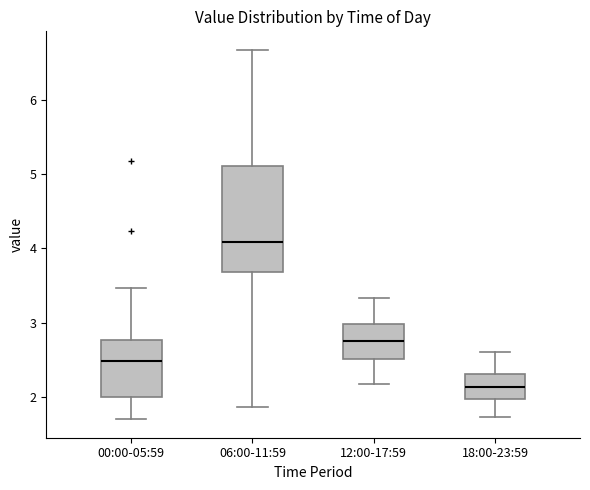

Reading left to right, transcribe this box plot: for each box, give where its median line is, the range the box spans, and where its two whiskers end, as read against the y-axis. The values are not printed on the chart, so give them approximately, as read against the axis.

00:00-05:59: median 2.5, box 2.0 to 2.8, whiskers 1.7 to 3.5
06:00-11:59: median 4.1, box 3.7 to 5.1, whiskers 1.9 to 6.7
12:00-17:59: median 2.8, box 2.5 to 3.0, whiskers 2.2 to 3.3
18:00-23:59: median 2.1, box 2.0 to 2.3, whiskers 1.7 to 2.6